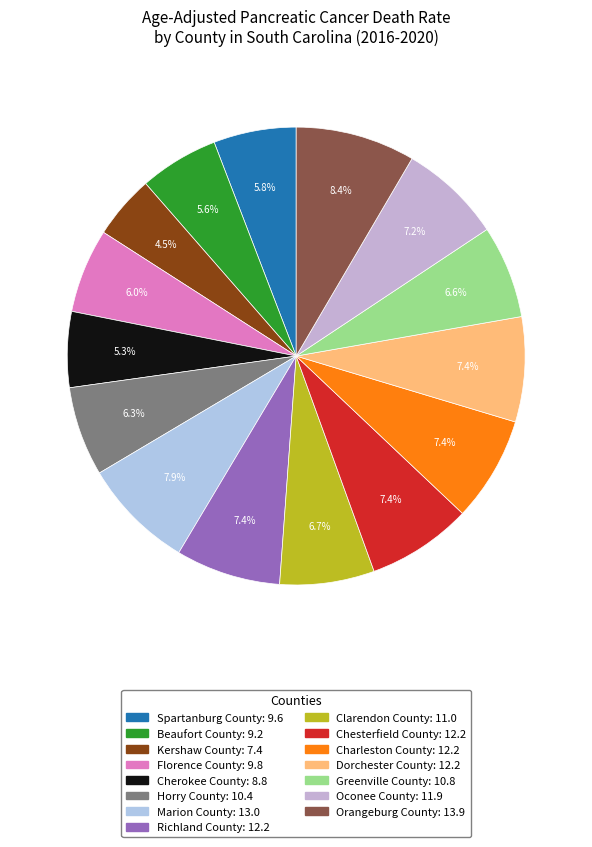

The Marion County slice represents 8% of the pie. True or false?

True